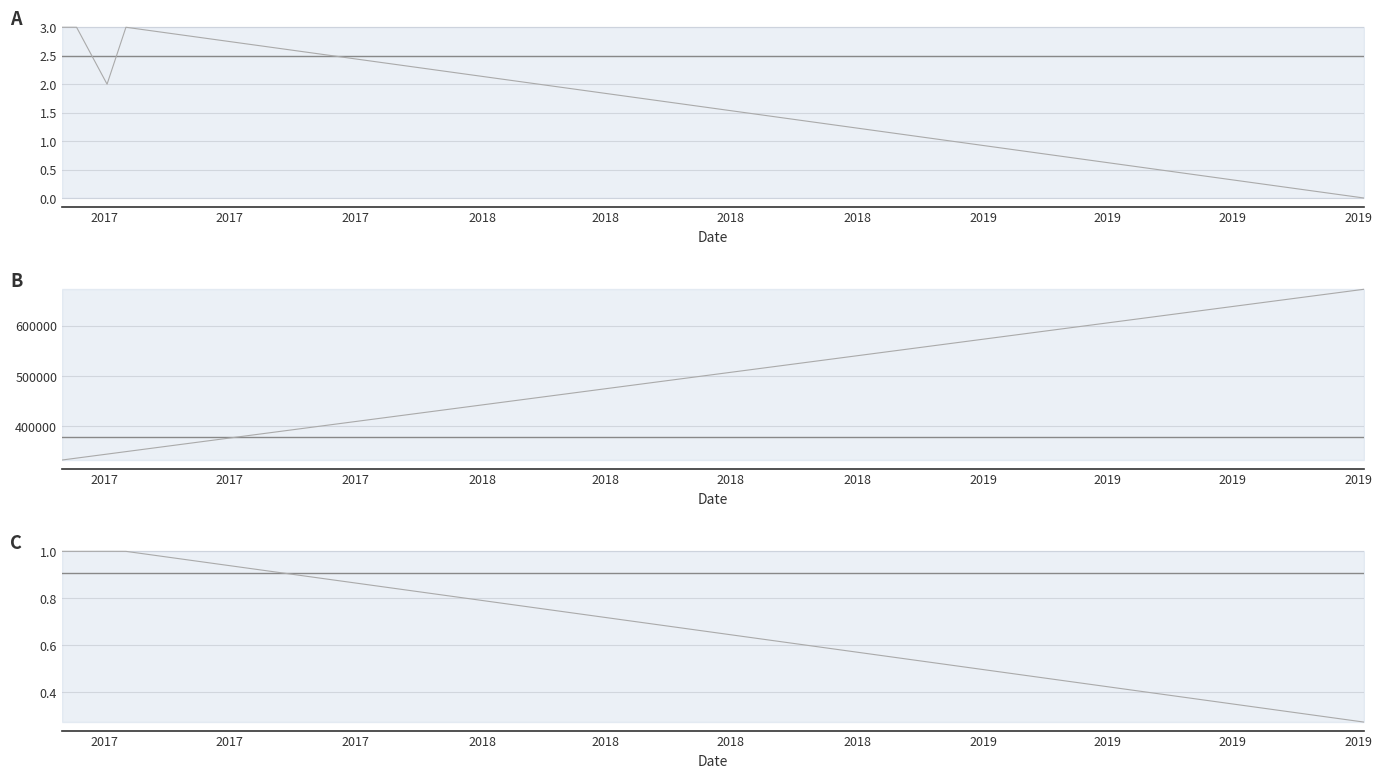

What is the total value across all series at 2017?

713196.5